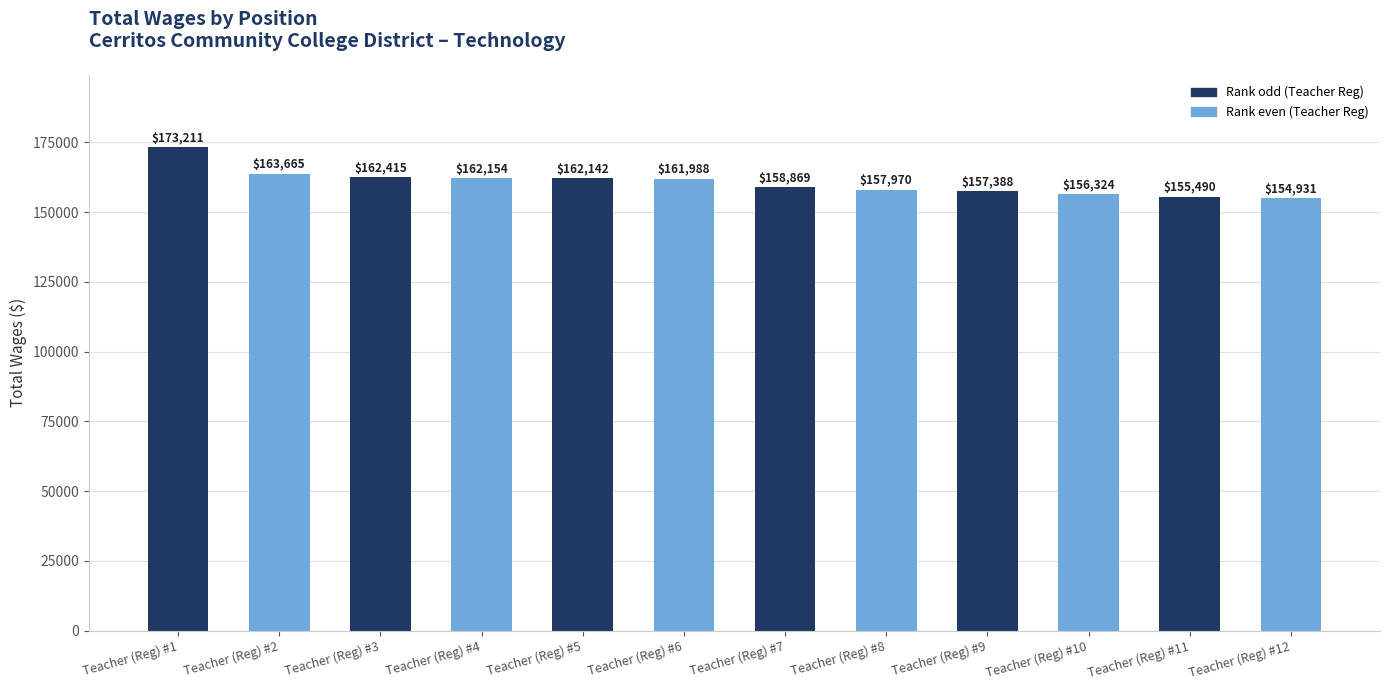

What is the average value?

160546